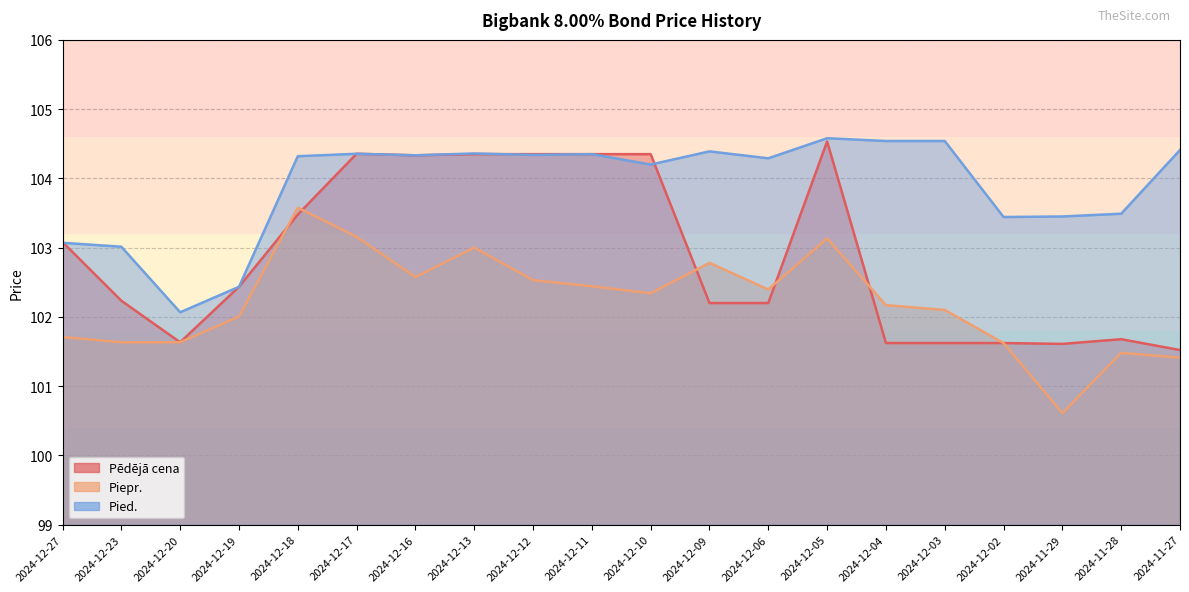

Which category has the highest value in the Pied. series?

2024-12-05